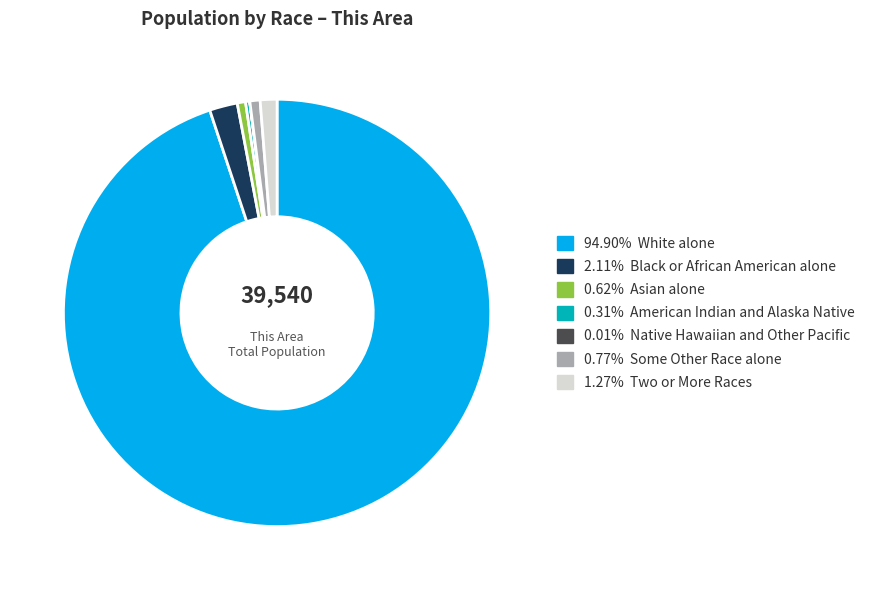

Is the sum of 0.62% Asian alone and 0.77% Some Other Race alone greater than half?

No